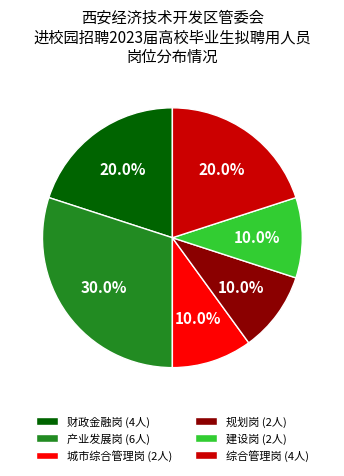

To the nearest percent, what portion does 财政金融岗 represent?

20%